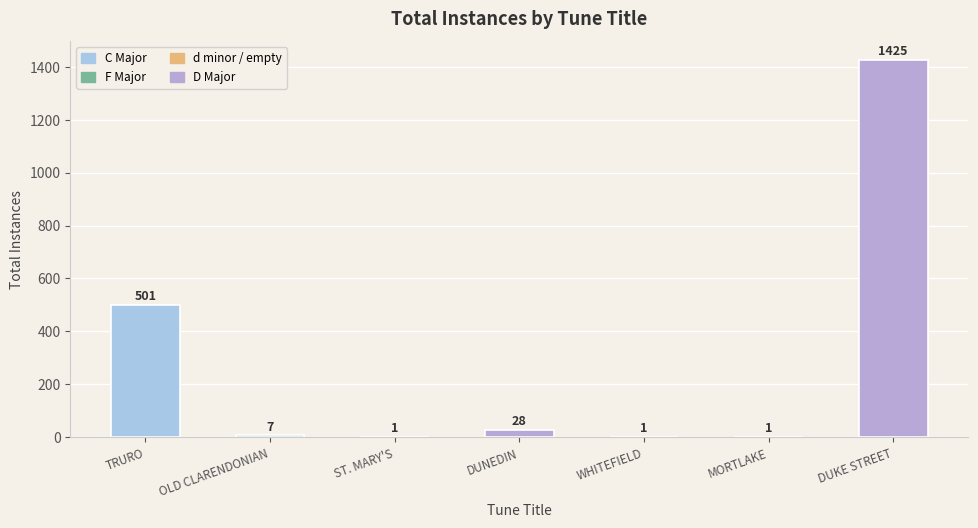

How many data points are less than 7?

3